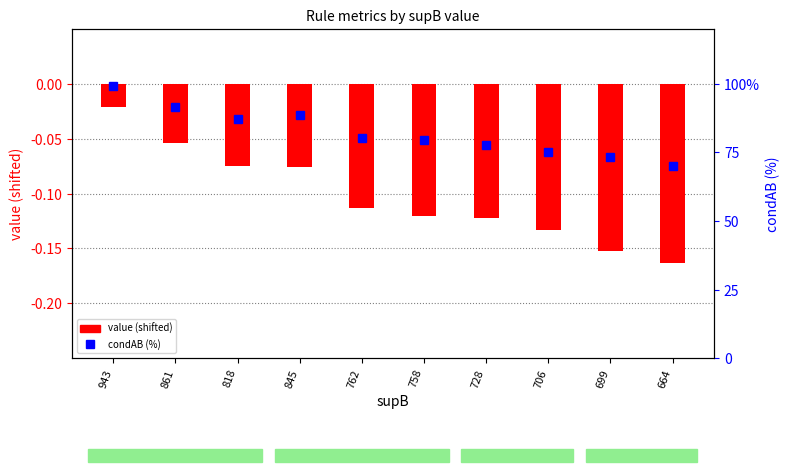

Rank the series at 762 from highest to lowest value.

condAB (%), value (shifted)